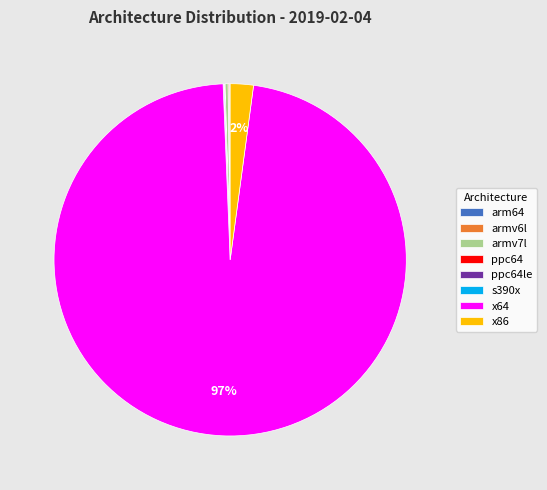

To the nearest percent, what is the average slice percentage?

12%